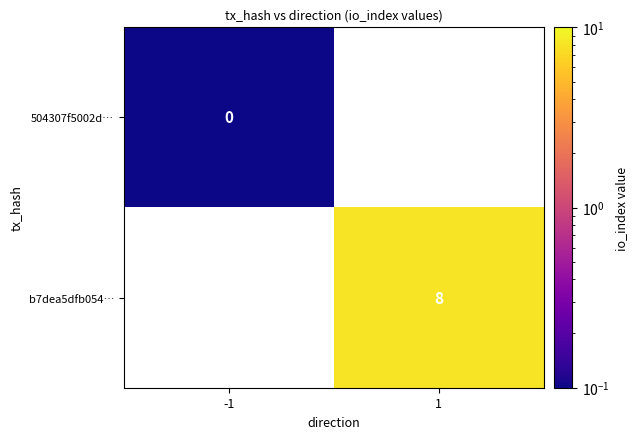

True or false: b7dea5dfb054… has a value of 11.8 at 1.

False